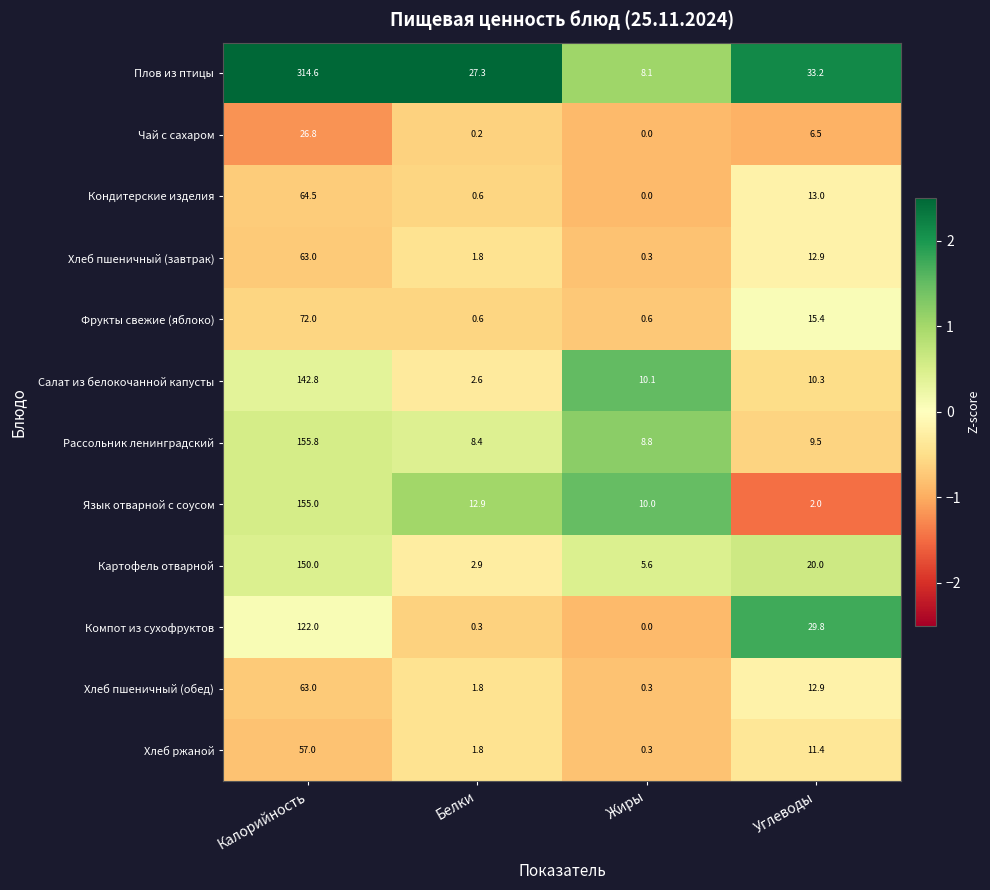

What is the sum of the Кондитерские изделия values at Углеводы and Белки?

13.6